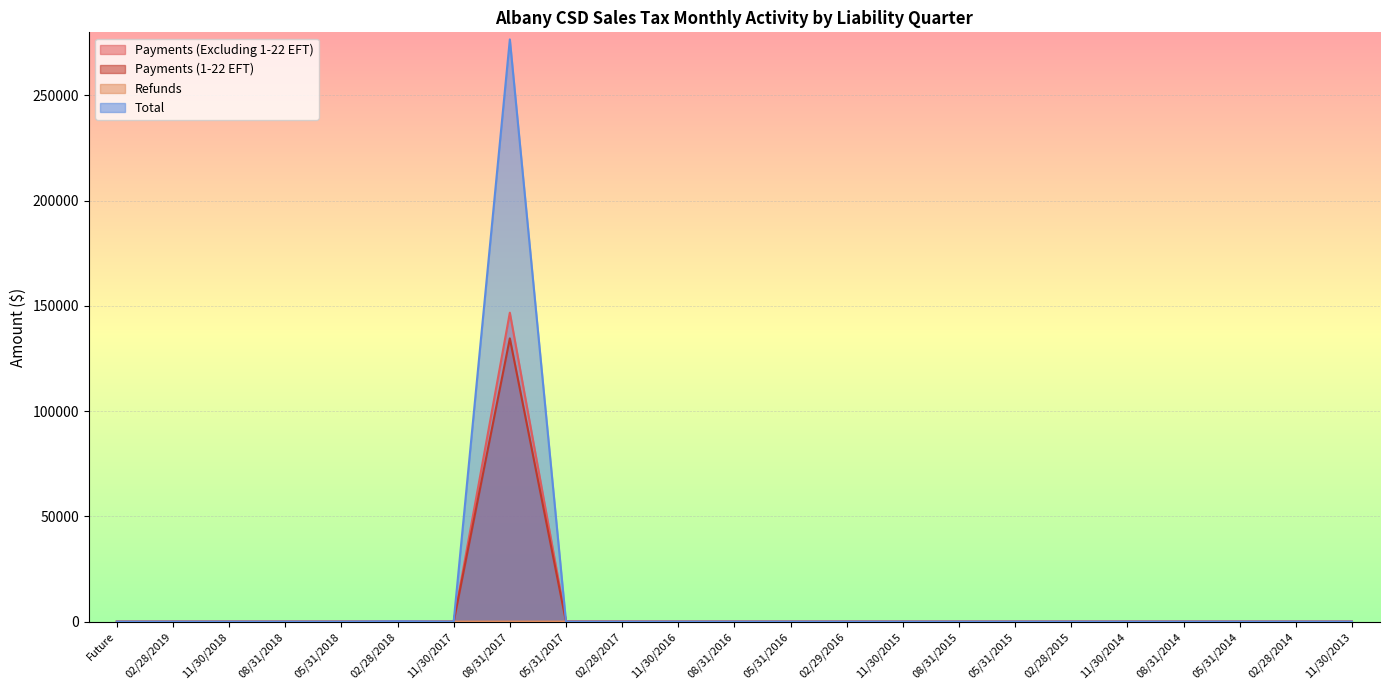

Where is Payments (Excluding 1-22 EFT) nearest to the value 73396?

02/28/2018